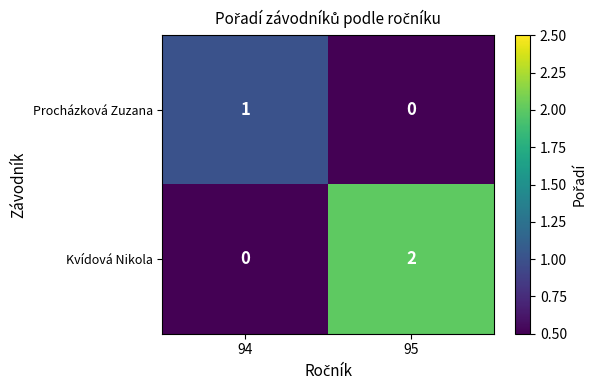

Count the number of data series in this chart.

2